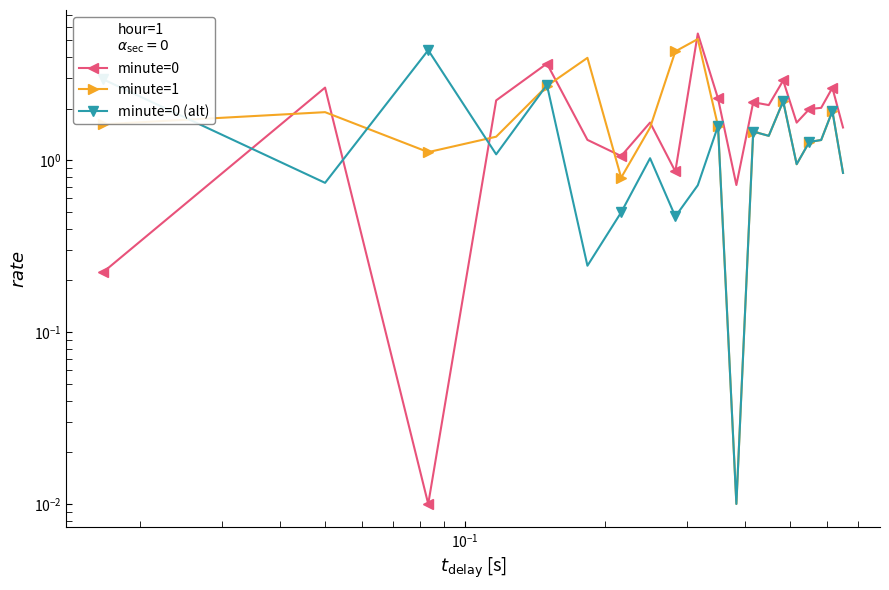

What is the sum of all minute=0 (alt) values?

27.9